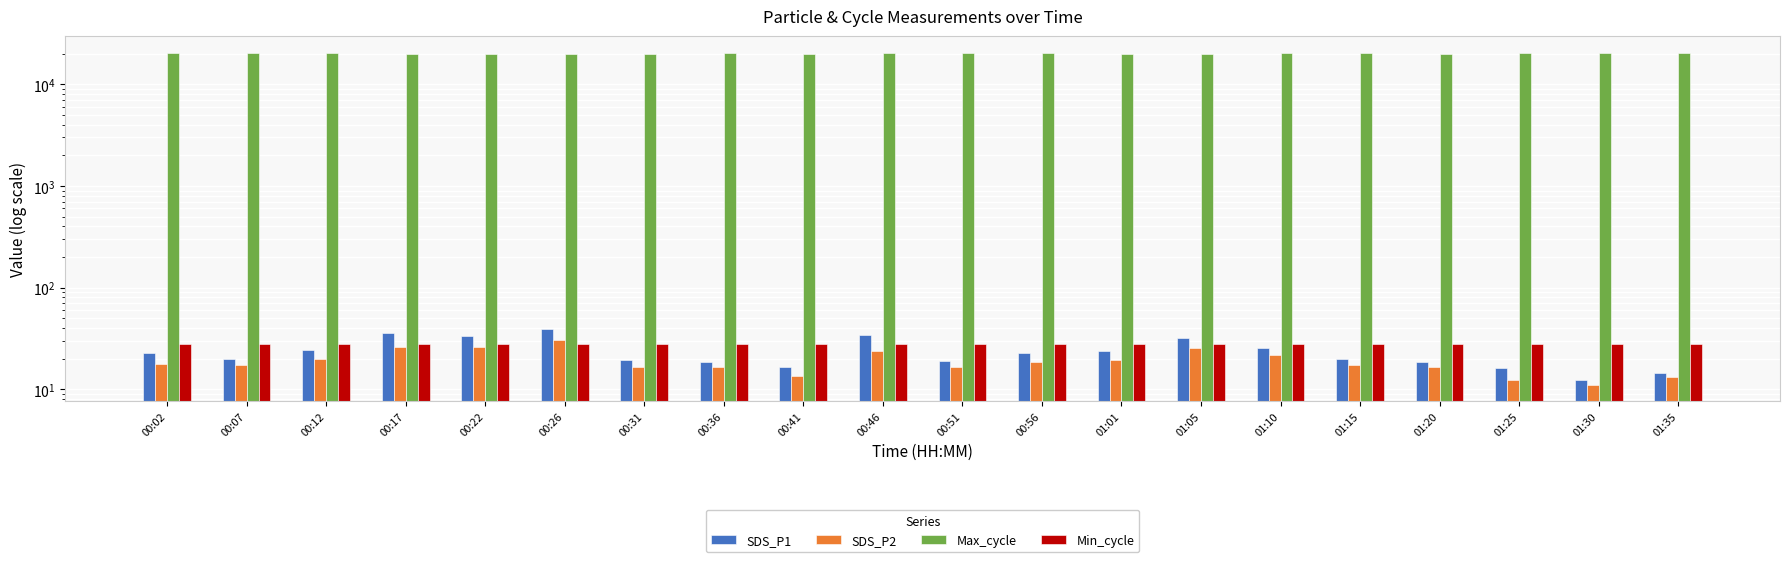

Is the value of SDS_P2 at 00:41 greater than the value of Min_cycle at 00:51?

No